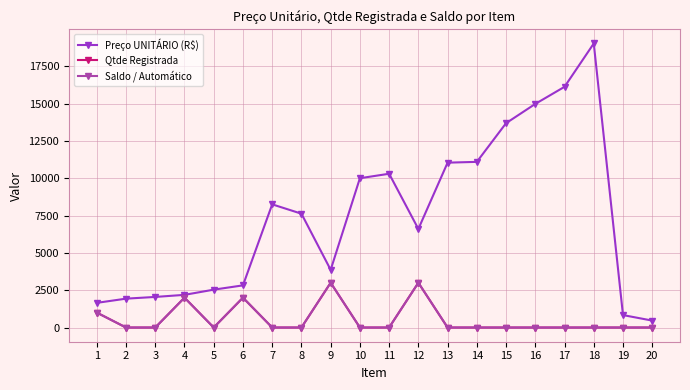

Is this an area chart (filled region under the line)?

No